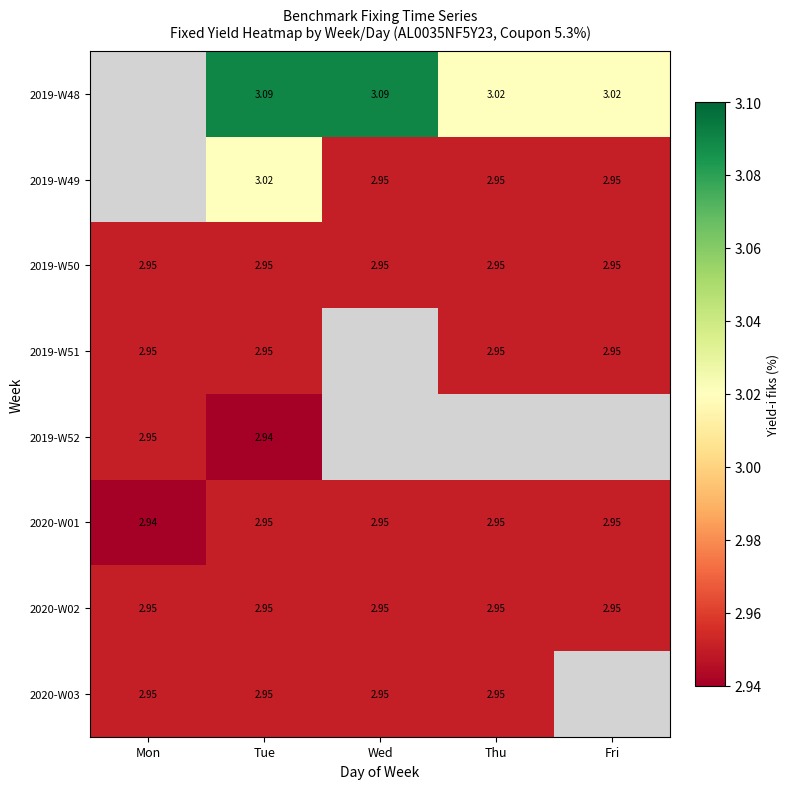

At which label is 2020-W01 closest to 2?

Mon